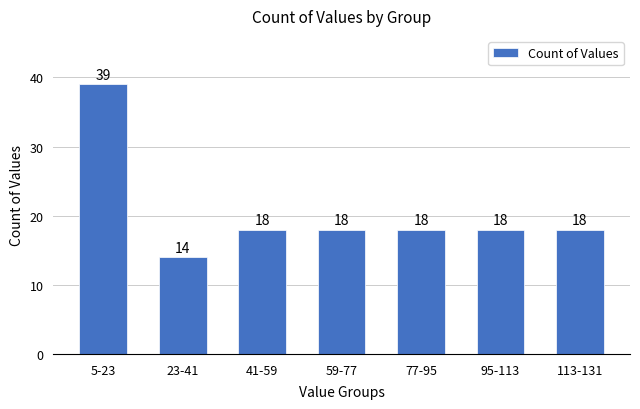

Reading right to left, extract all data points from this chart.

18	18	18	18	18	14	39